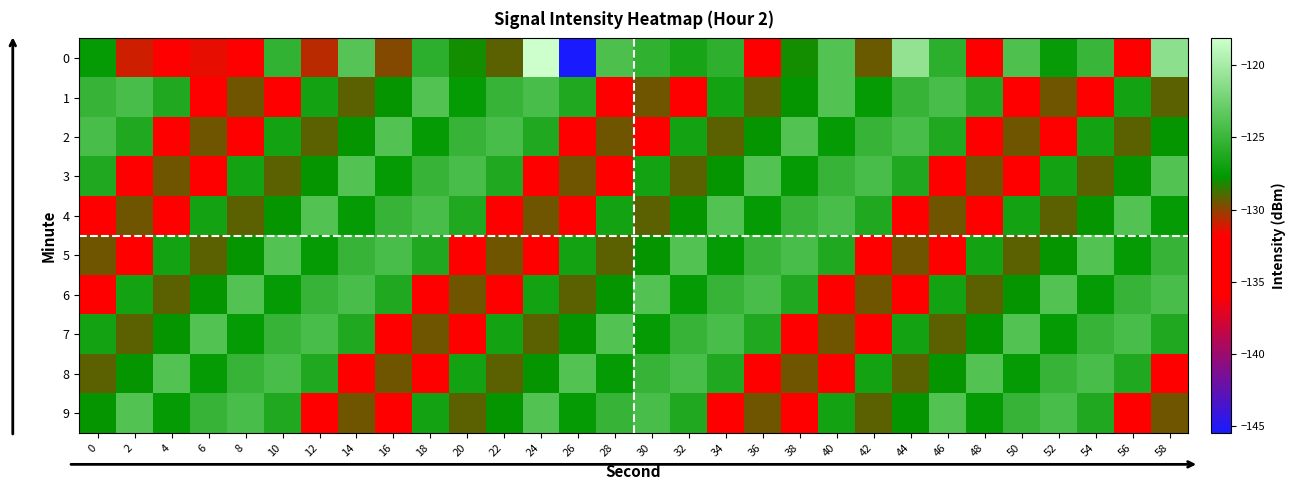

List the series in order of their peak value, lowest first.

1, 2, 3, 4, 5, 6, 7, 8, 9, 0